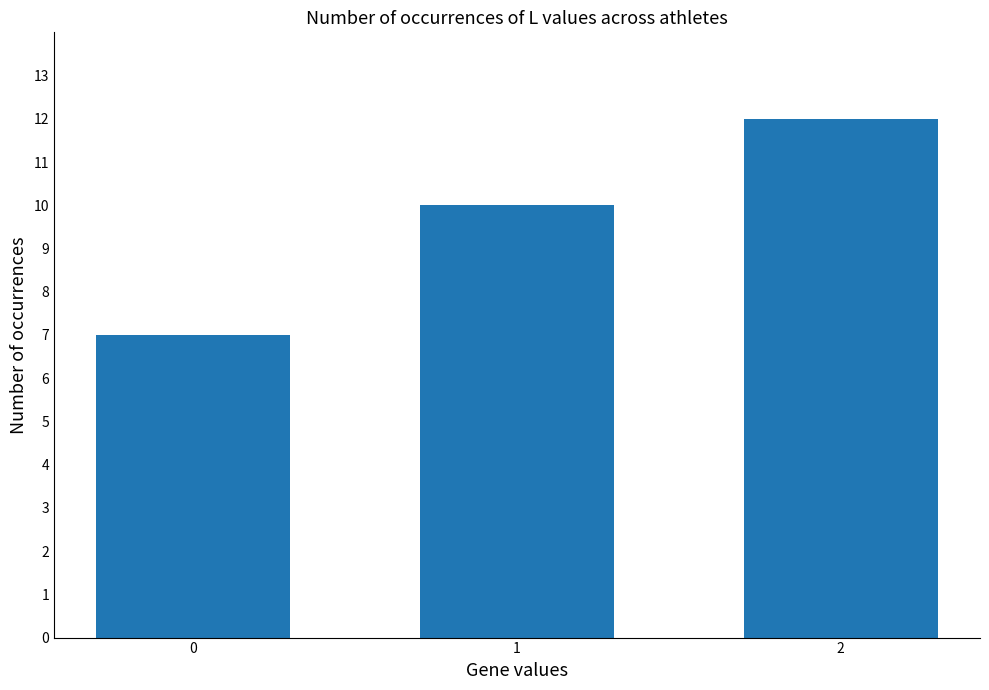

What is the value of the 3rd bar from the left?

12